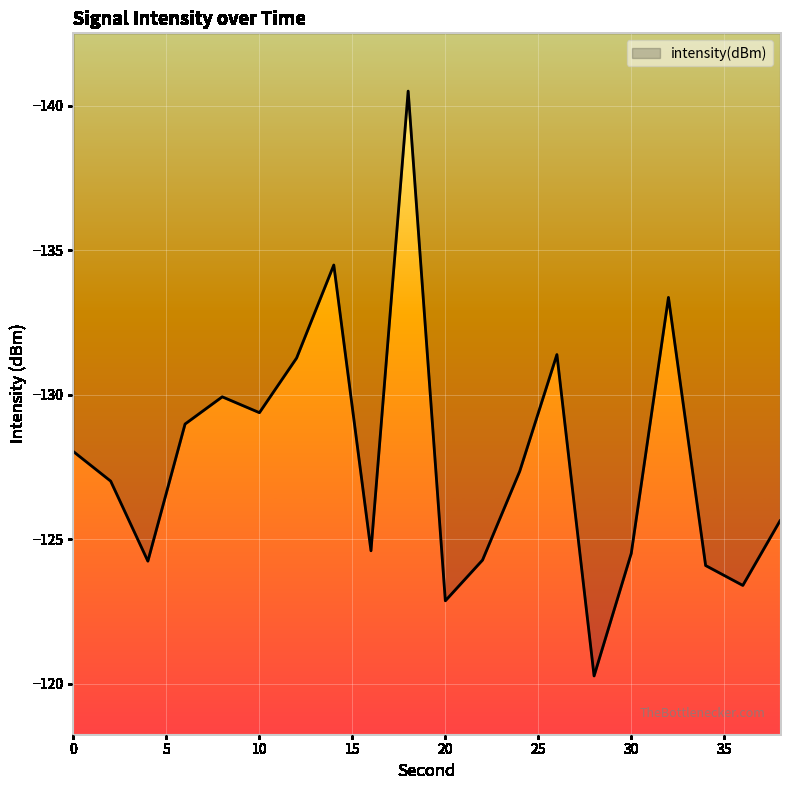

What is the sum of all values?

-2555.7